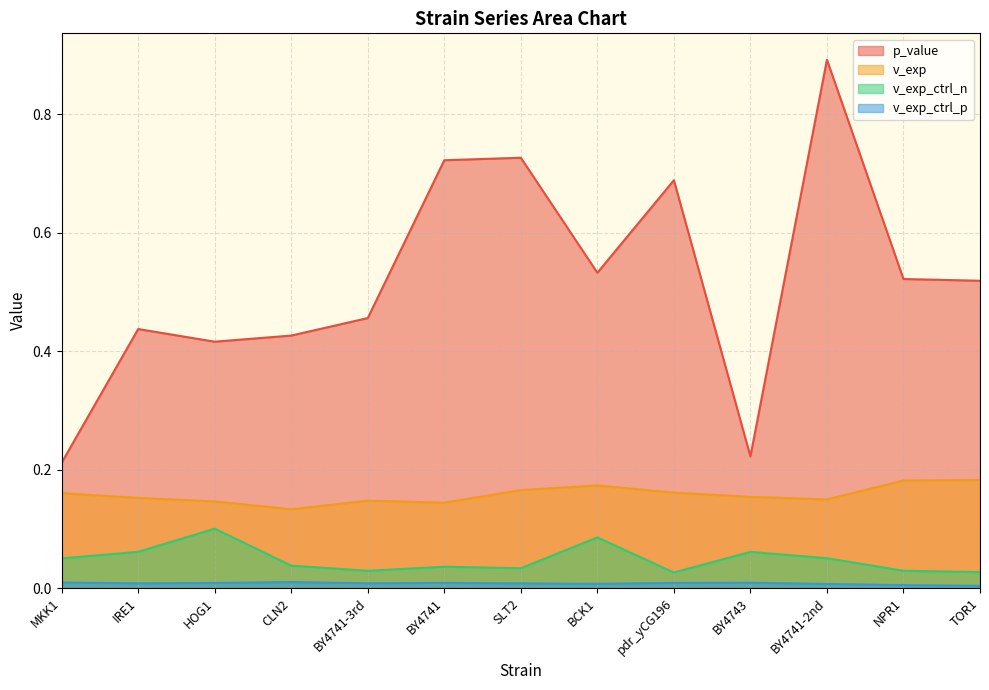

Reading left to right, list all the values displayed in this chart.

p_value: 0.2	0.4	0.4	0.4	0.5	0.7	0.7	0.5	0.7	0.2	0.9	0.5	0.5
v_exp: 0.2	0.2	0.1	0.1	0.1	0.1	0.2	0.2	0.2	0.2	0.1	0.2	0.2
v_exp_ctrl_n: 0.1	0.1	0.1	0.0	0.0	0.0	0.0	0.1	0.0	0.1	0.1	0.0	0.0
v_exp_ctrl_p: 0.0	0.0	0.0	0.0	0.0	0.0	0.0	0.0	0.0	0.0	0.0	0.0	0.0